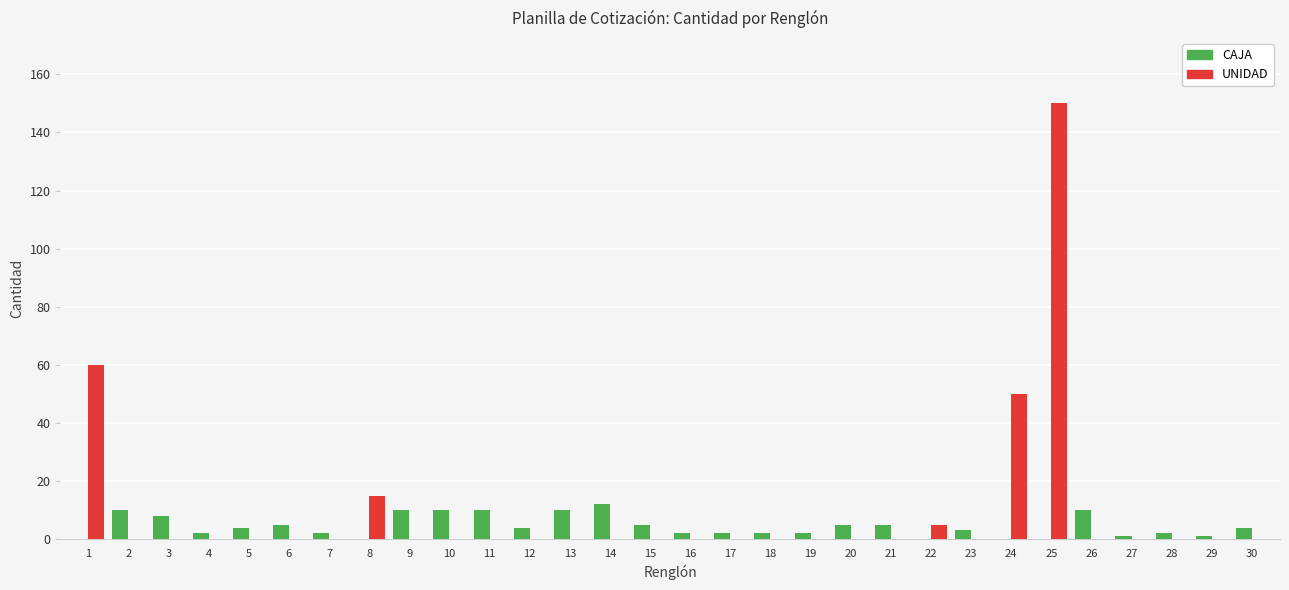

How many groups of bars are there?

30